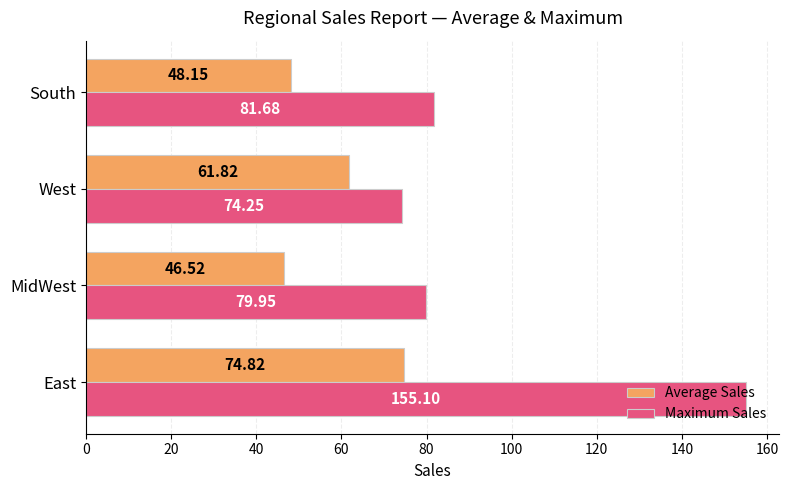

What is the difference between the maximum and second lowest values in the Average Sales series?

26.7